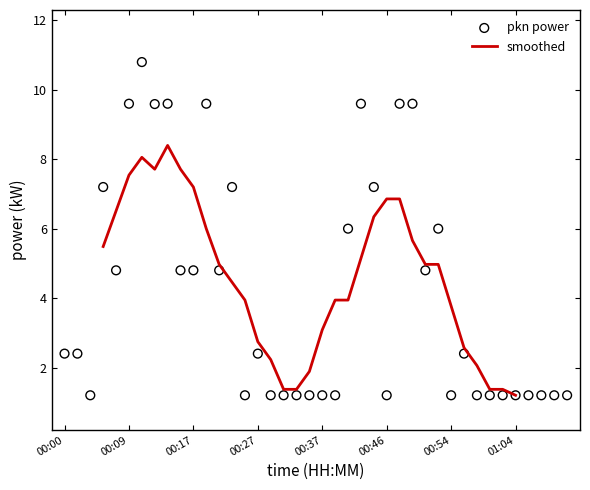

Which has a higher value, 01:12 or 00:39?

01:12